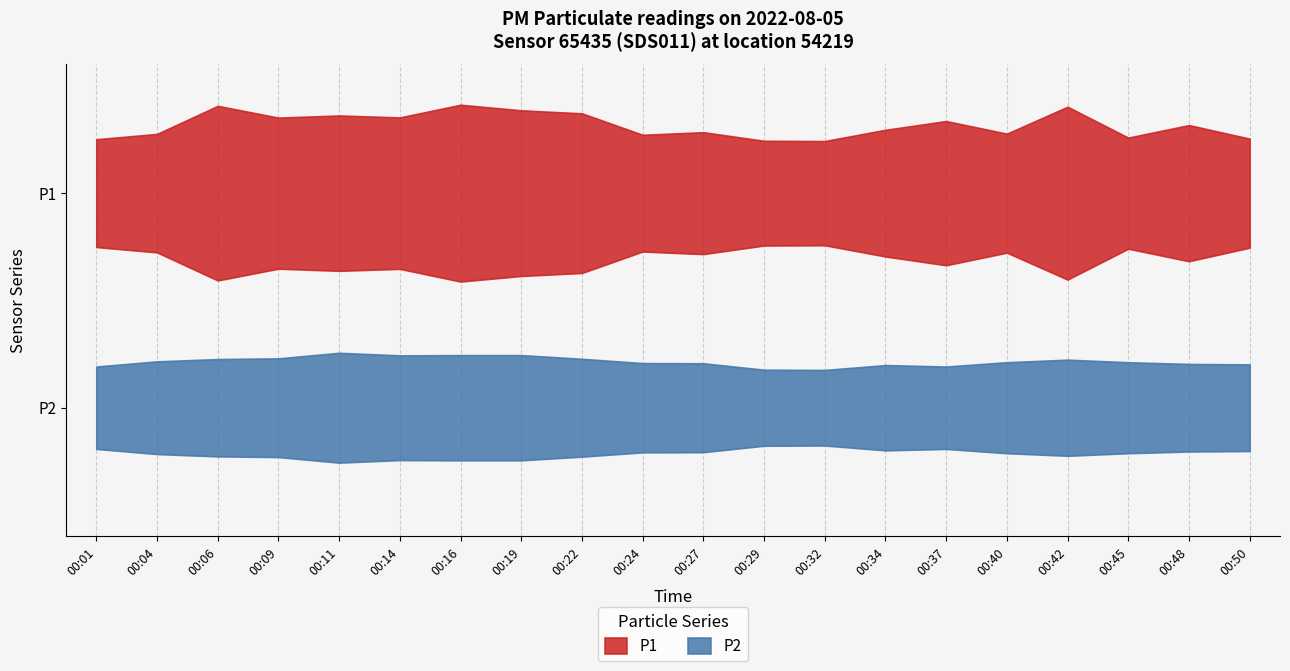

What is the difference between the highest and lowest values at 3?

3.1